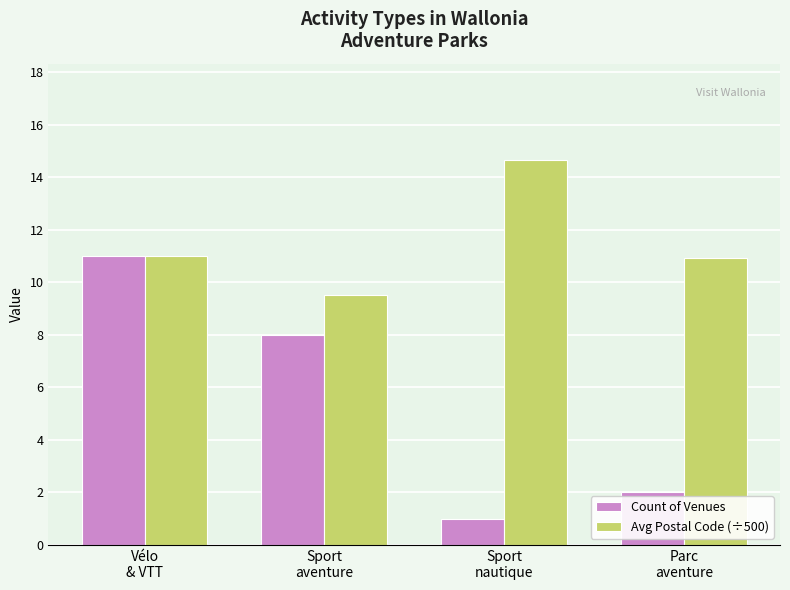

What is the maximum value for Count of Venues?

11.0